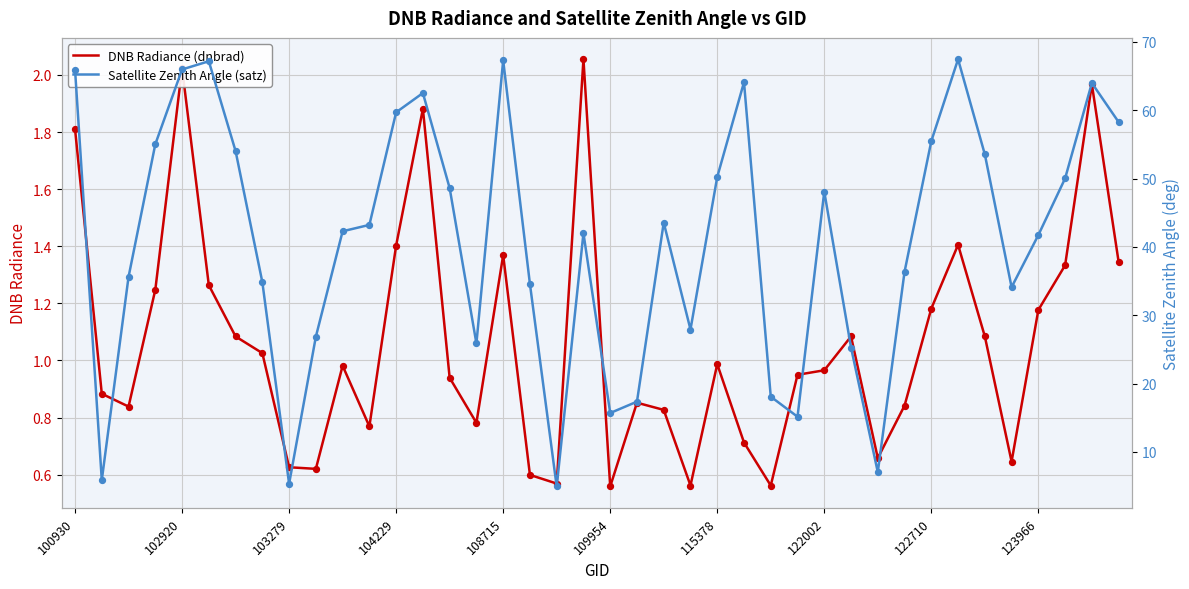

What is the total value across all series at 33?

68.9